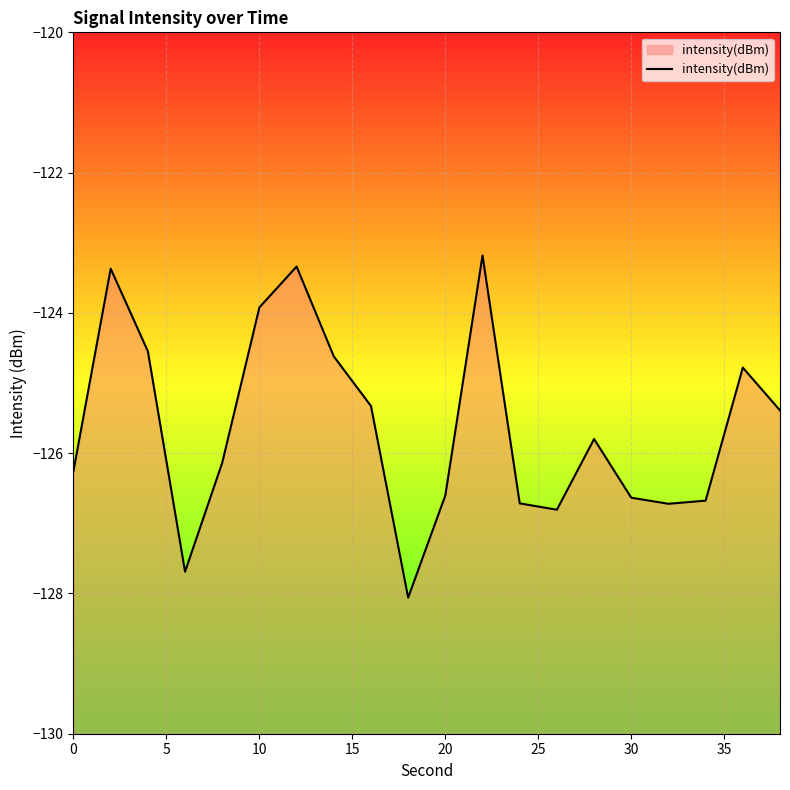

What is the sum of all values?

-2512.6